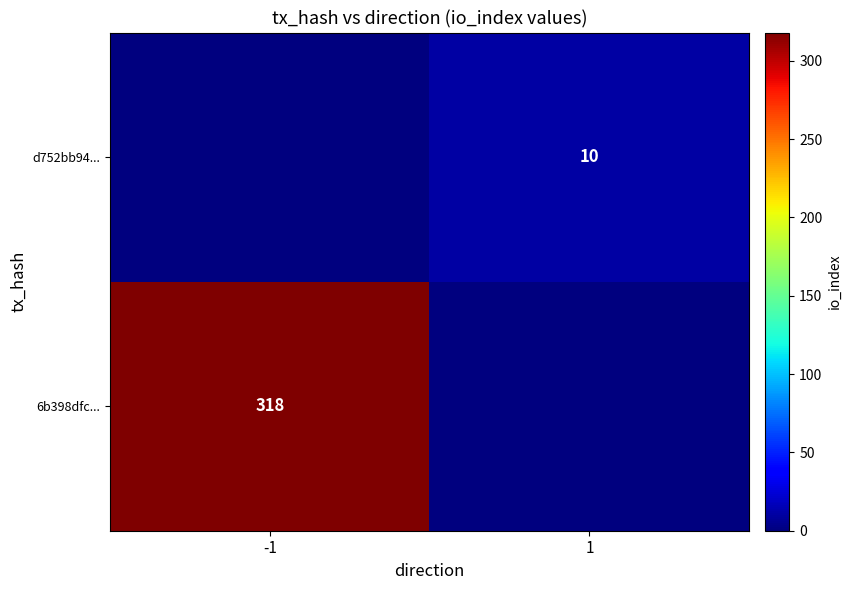

Count the number of categories in the chart.

2